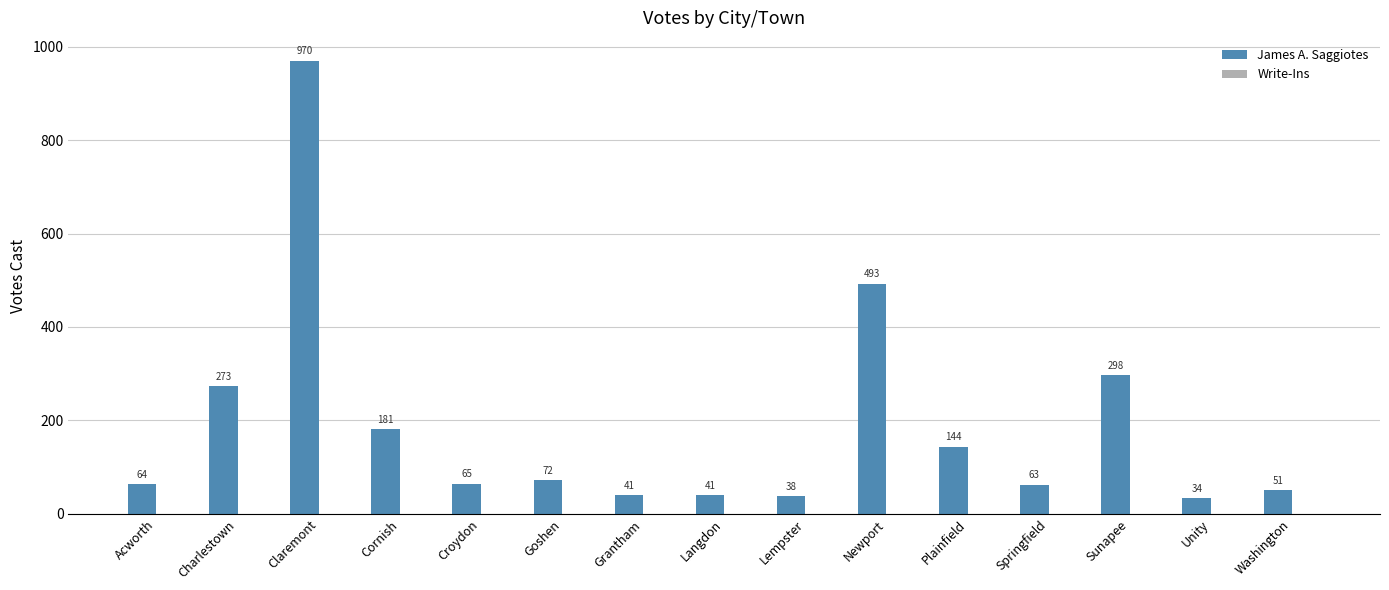

Is it true that James A. Saggiotes equals 41 at Langdon?

True